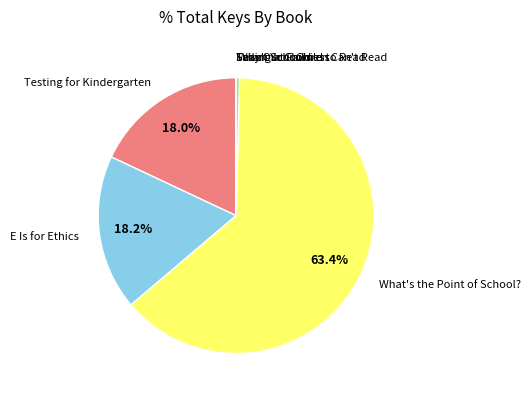

What percentage is the What's the Point of School? slice, to the nearest percent?

63%